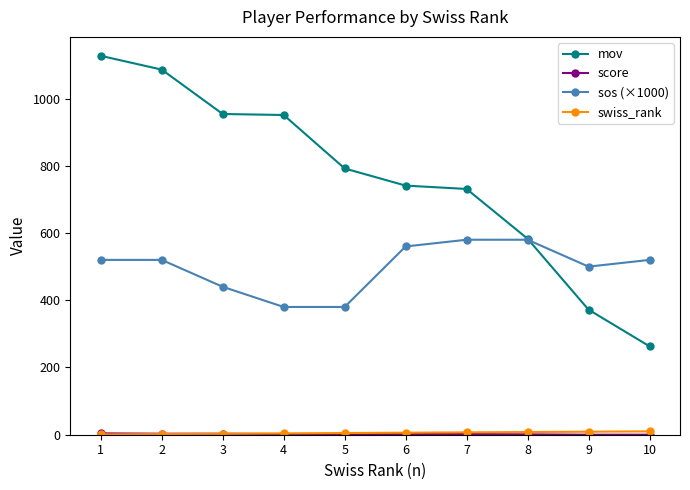

What is the total value across all series at 3?

1400